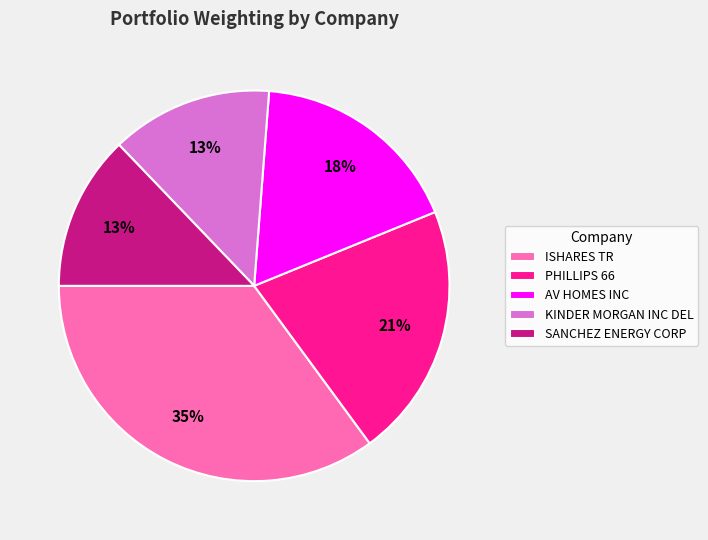

Is it true that AV HOMES INC is 6% of the pie?

False